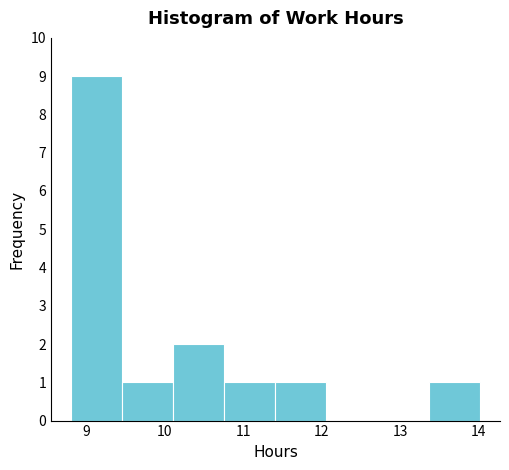

What is the height of the bar covering 8.81 to 9.46 on the x-axis? Neither the bar edges nor the heights are printed on the chart, so give them approximately, as read against the axes.

9